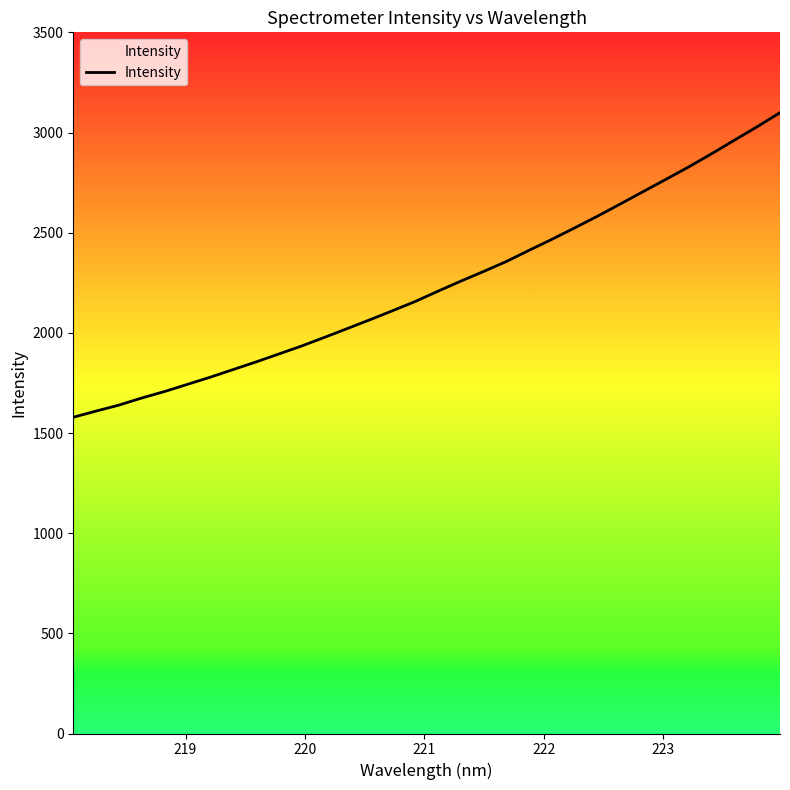

What is the greatest value displayed?

3099.0